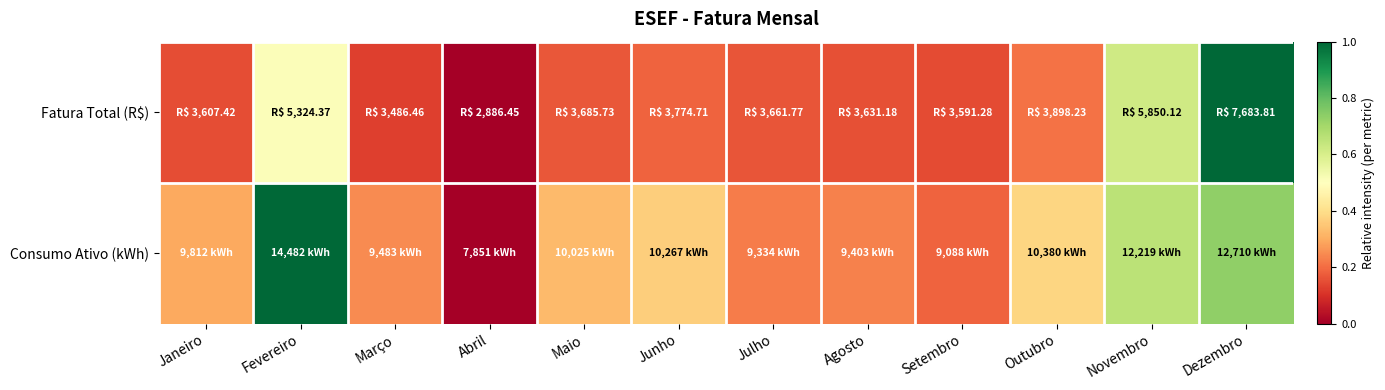

List the series in order of their overall mean, highest first.

Consumo Ativo (kWh), Fatura Total (R$)